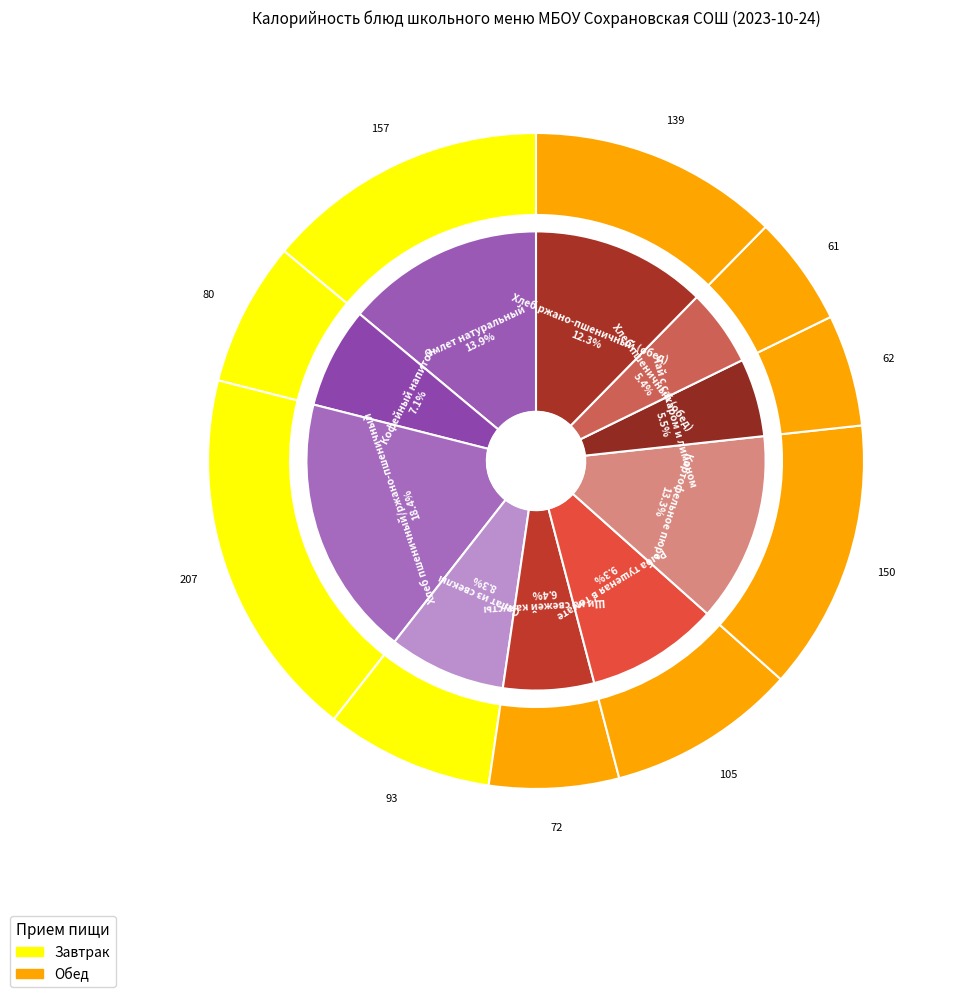

To the nearest percent, what is the difference between the Чай с сахаром и лимоном and Хлеб ржано-пшеничный (обед) slice percentages?

7%